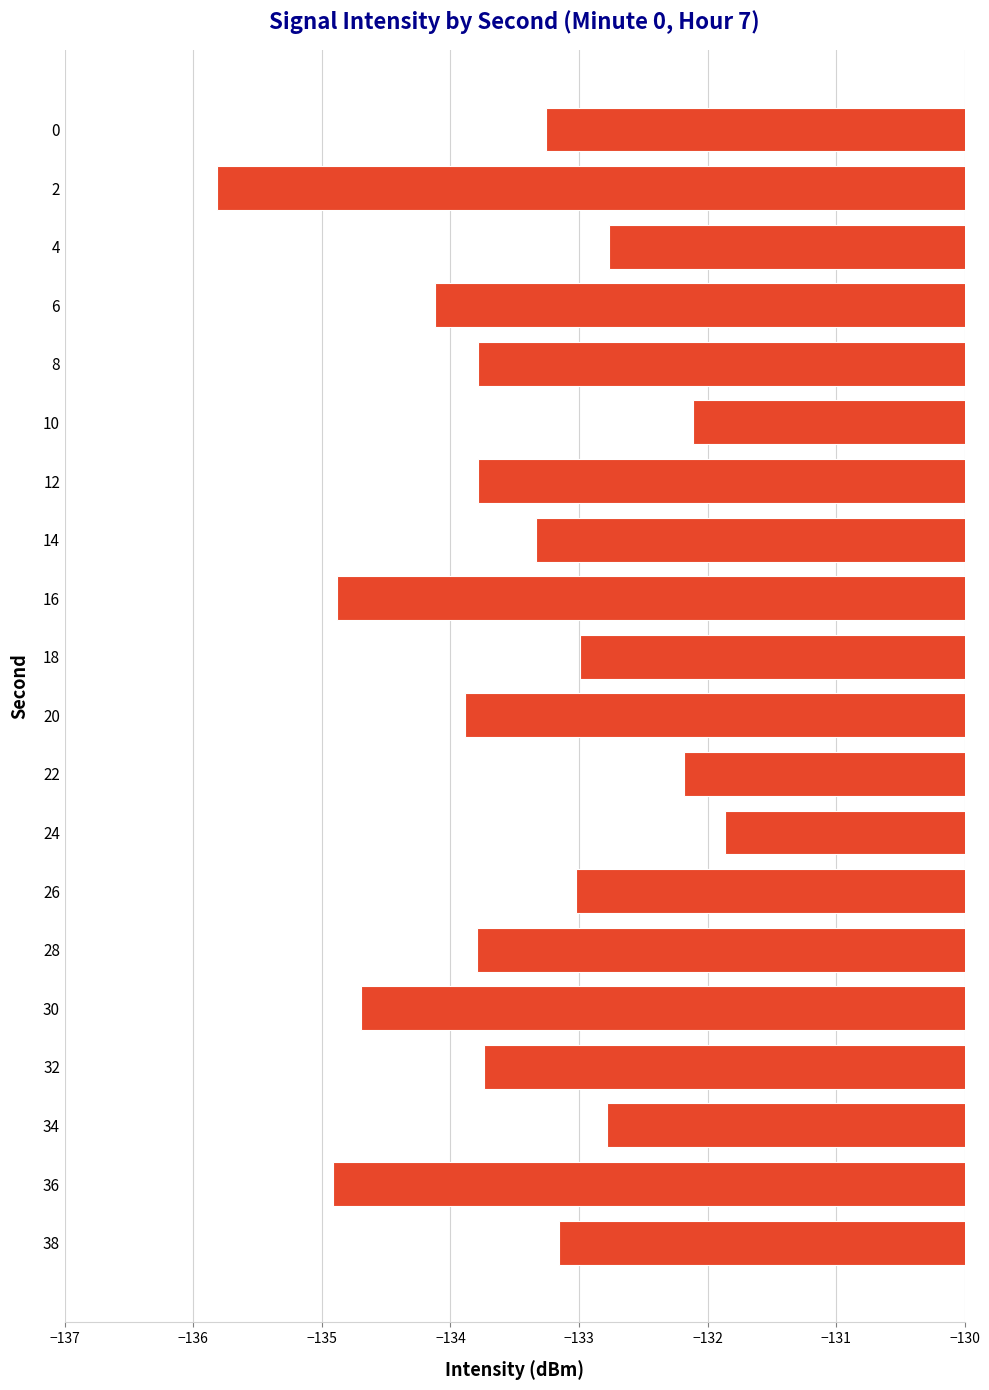

Does the chart contain any negative values?

Yes